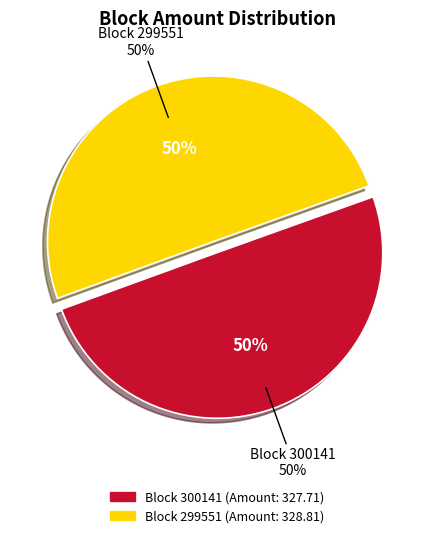

What is the total percentage of 299551 and 300141?

100.0%